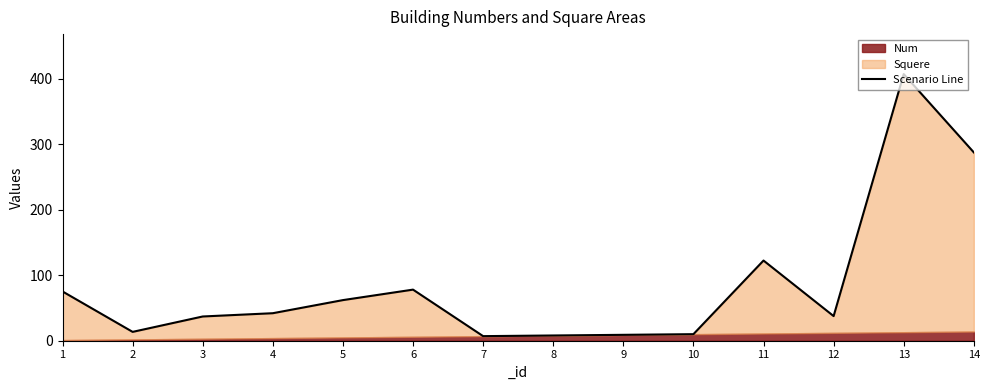

Rank the categories by value from highest to lowest.

13, 14, 11, 6, 1, 5, 4, 12, 3, 2, 10, 9, 8, 7